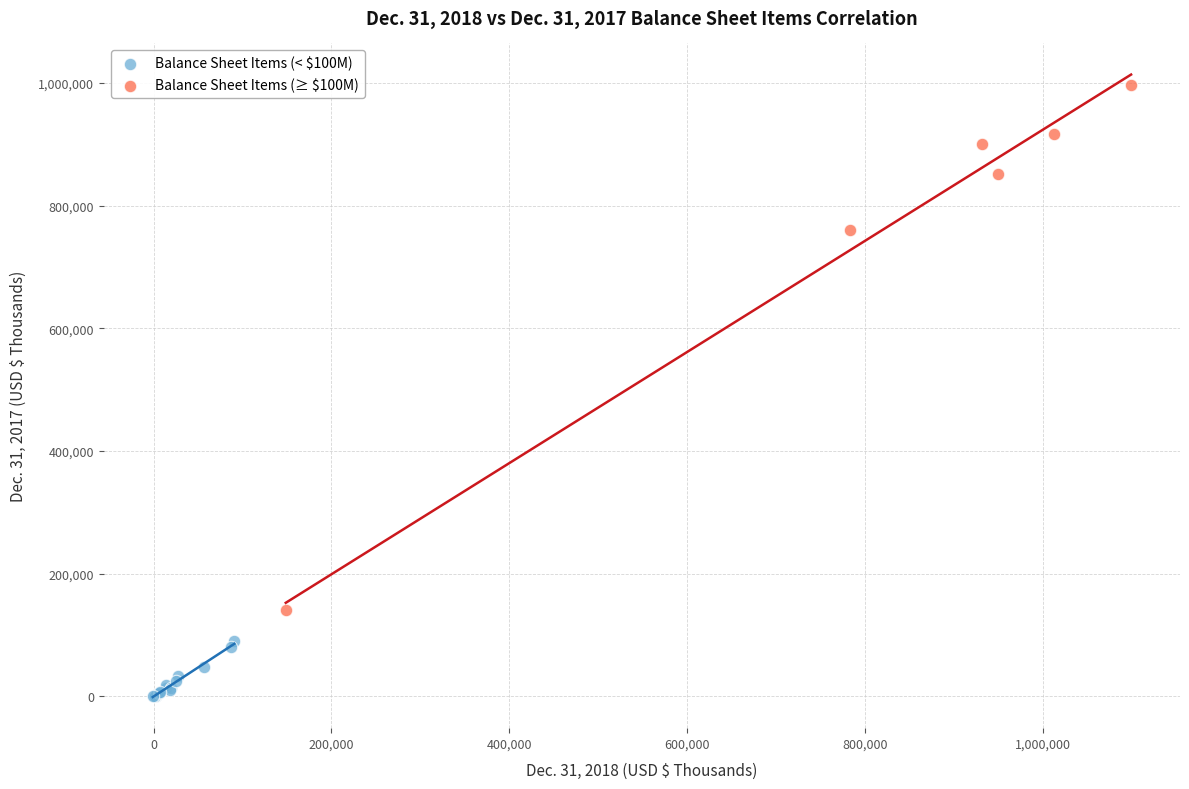

What are all the series names shown in the legend?

Balance Sheet Items (< $100M), Balance Sheet Items (≥ $100M)